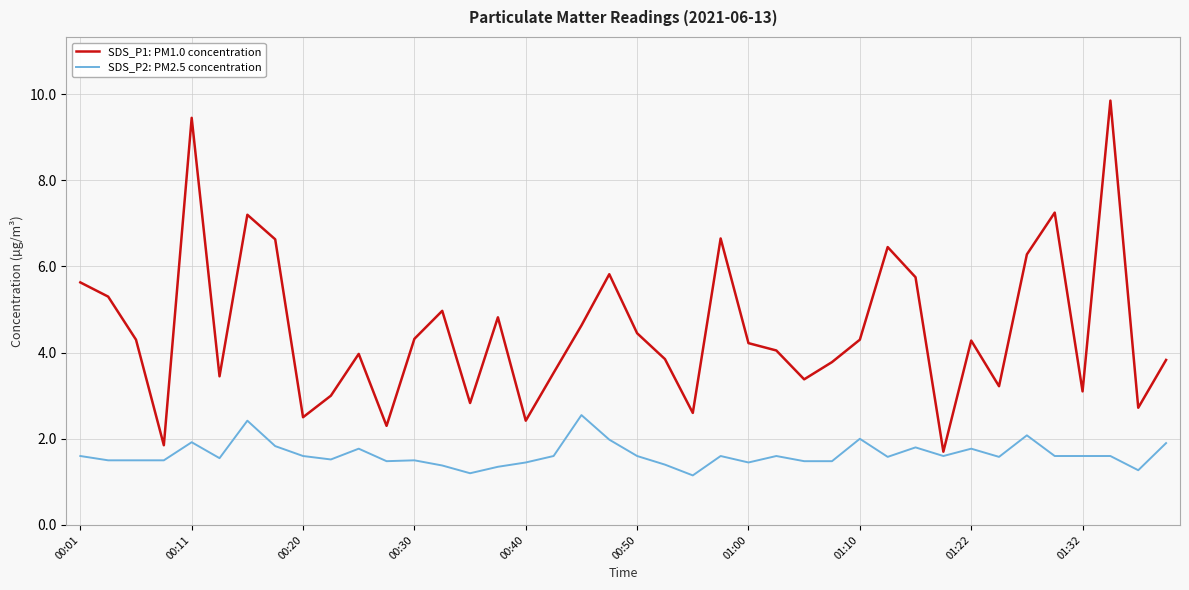

What is the minimum value for SDS_P1: PM1.0 concentration?

1.7